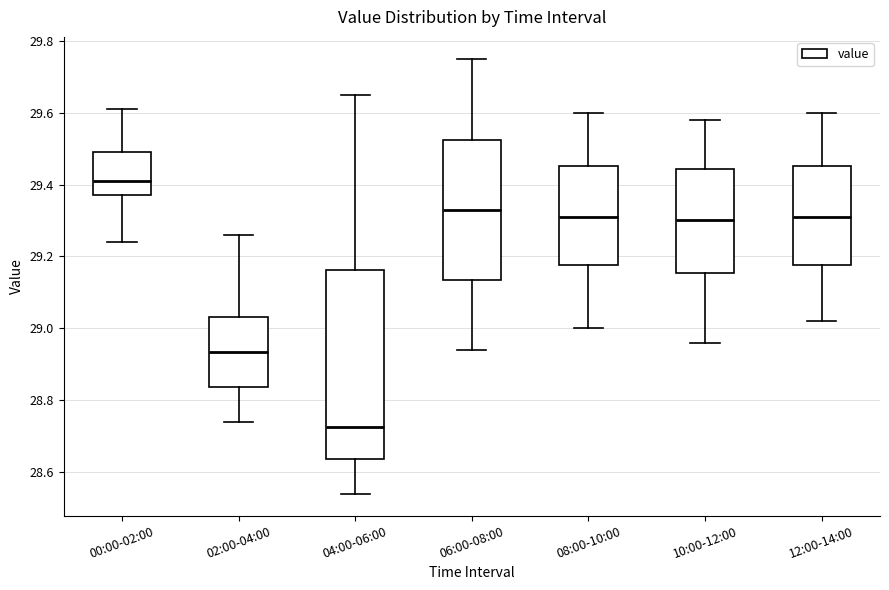

Reading left to right, transcribe this box plot: for each box, give where its median line is, the range the box spans, and where its two whiskers end, as read against the y-axis. The values are not printed on the chart, so give them approximately, as read against the axis.

00:00-02:00: median 29.42, box 29.38 to 29.50, whiskers 29.24 to 29.62
02:00-04:00: median 28.94, box 28.84 to 29.04, whiskers 28.74 to 29.26
04:00-06:00: median 28.72, box 28.64 to 29.16, whiskers 28.54 to 29.66
06:00-08:00: median 29.34, box 29.14 to 29.52, whiskers 28.94 to 29.76
08:00-10:00: median 29.32, box 29.18 to 29.46, whiskers 29.00 to 29.60
10:00-12:00: median 29.30, box 29.16 to 29.44, whiskers 28.96 to 29.58
12:00-14:00: median 29.32, box 29.18 to 29.46, whiskers 29.02 to 29.60